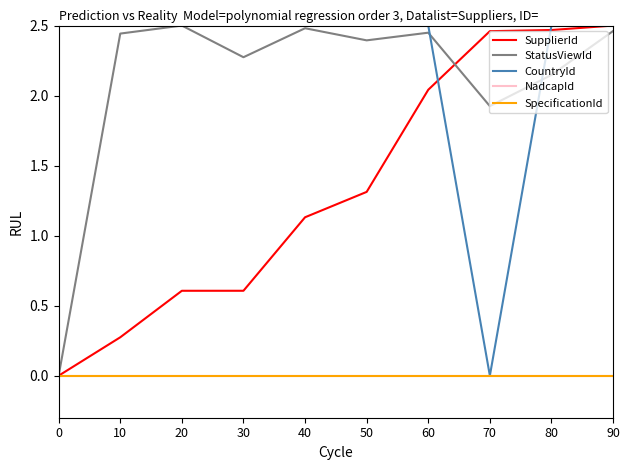

Where is SupplierId nearest to the value 1?

40